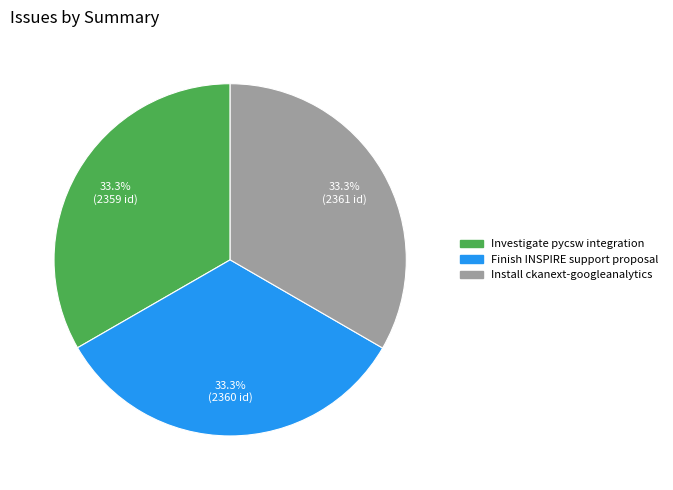

How many slices are in this pie chart?

3